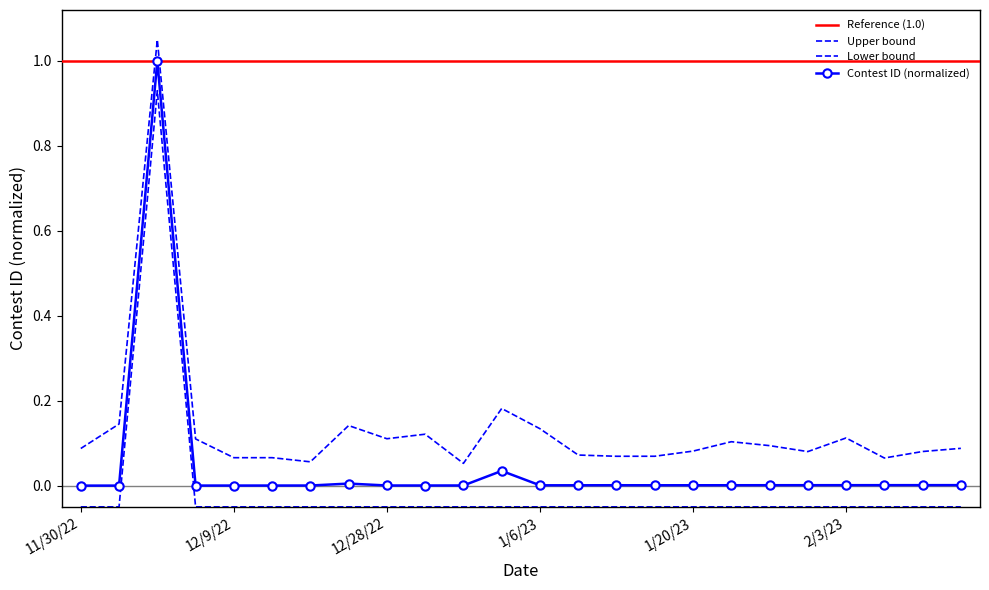

How many points are lower than both their immediate neighbors (excluding endpoints)?

4